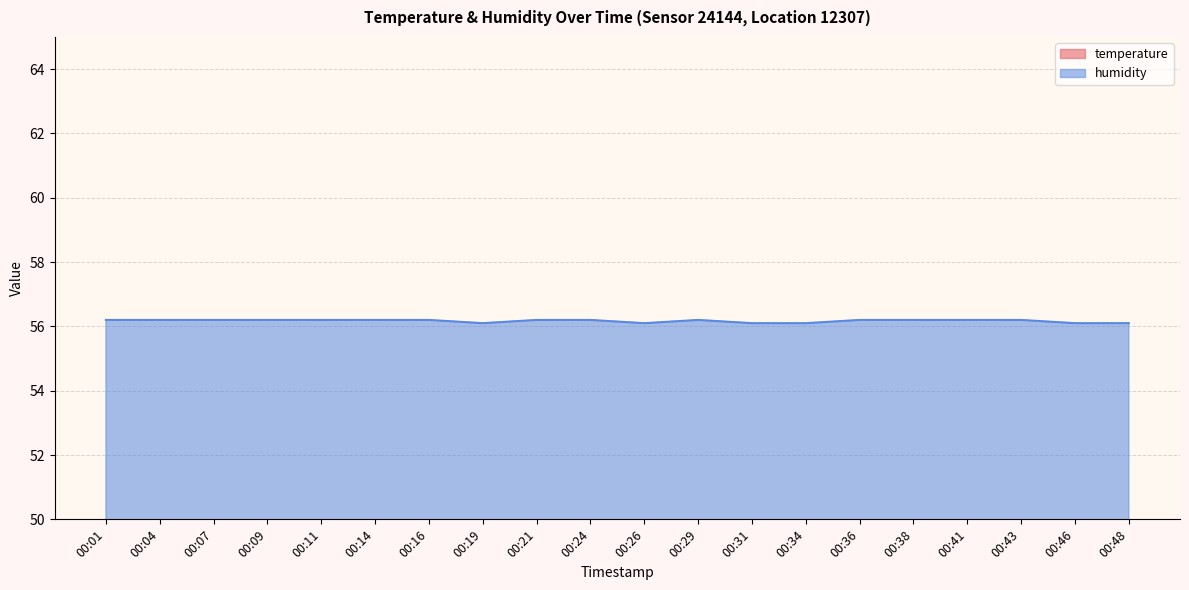

What is the difference between the maximum and minimum values in the temperature series?

0.1